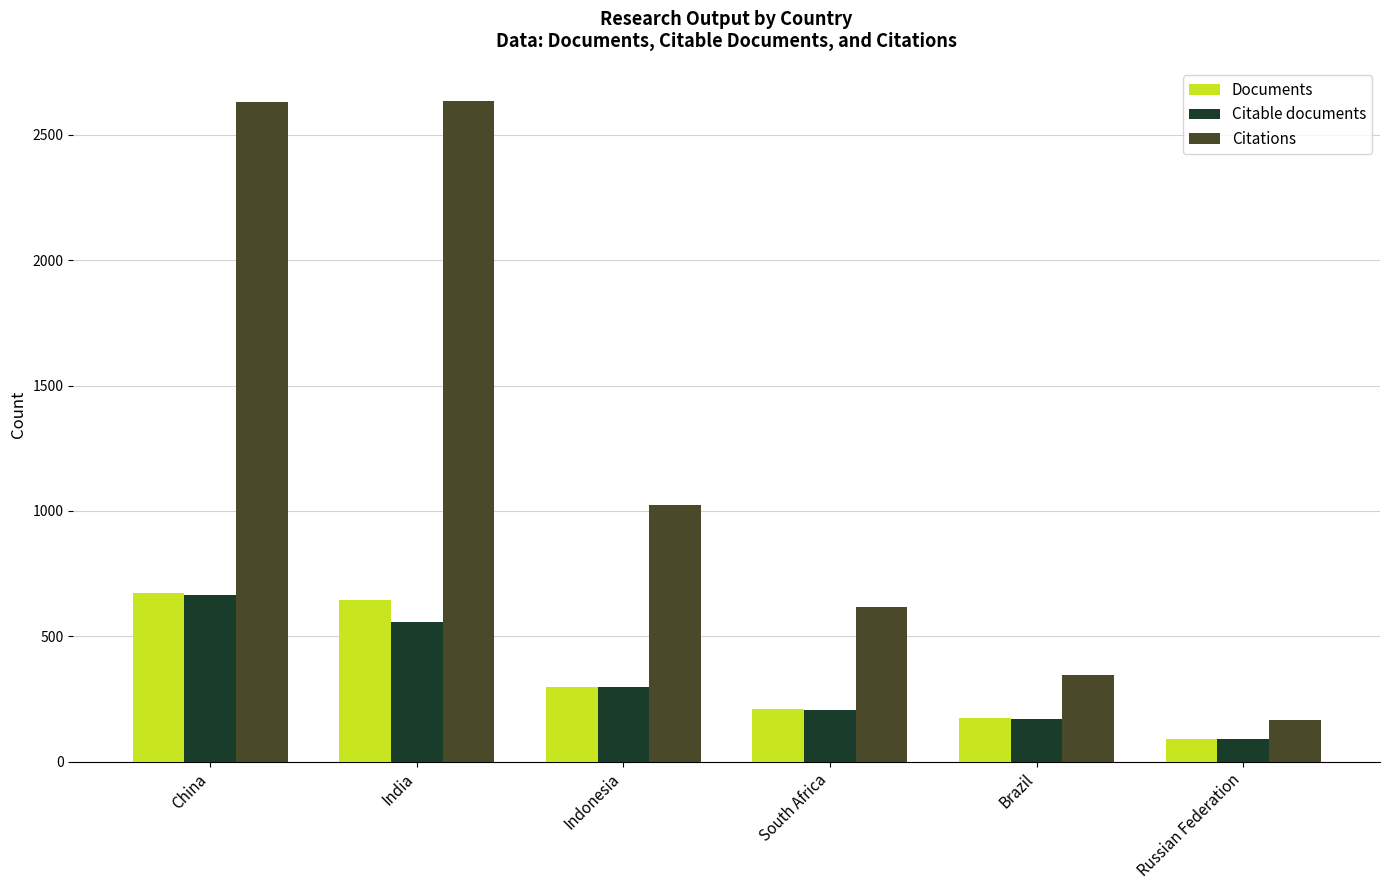

What is the difference between the second highest and minimum values in the Citations series?

2463